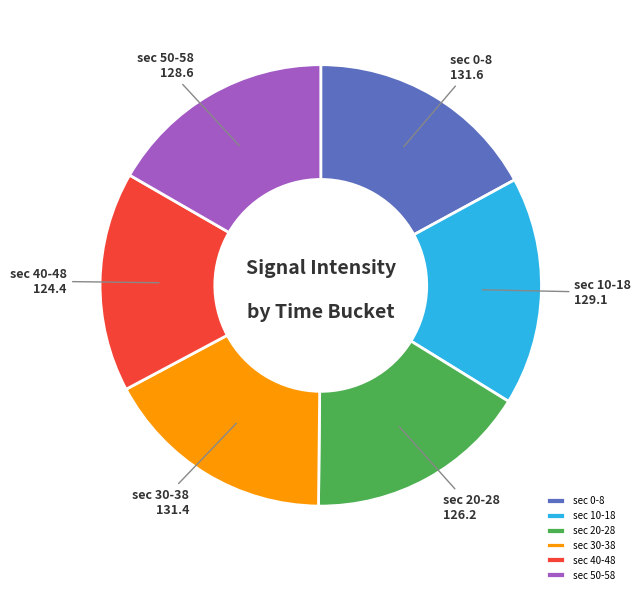

Does sec 10-18 represent more than half of the total?

No